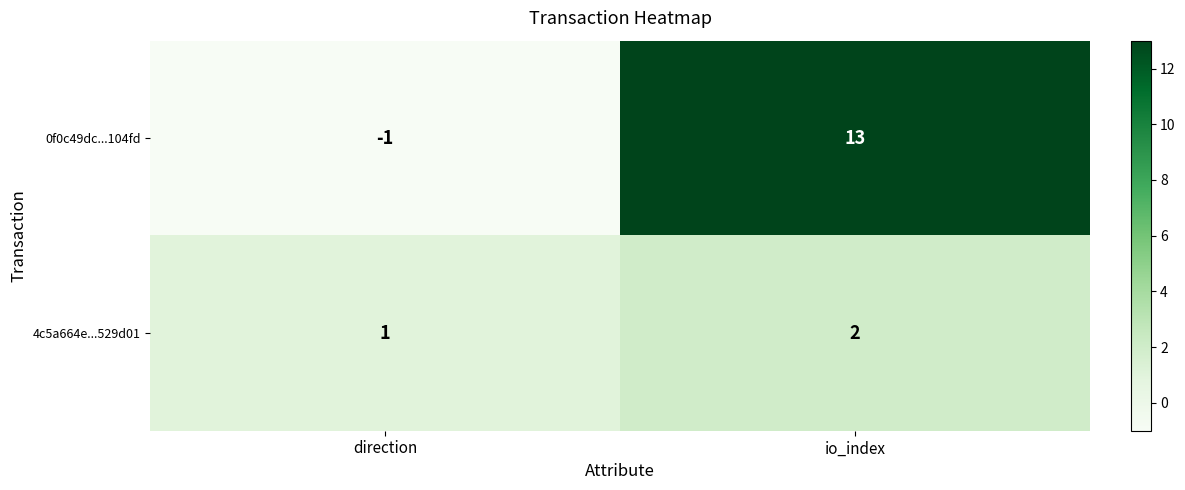

How many data points does each series have?

2